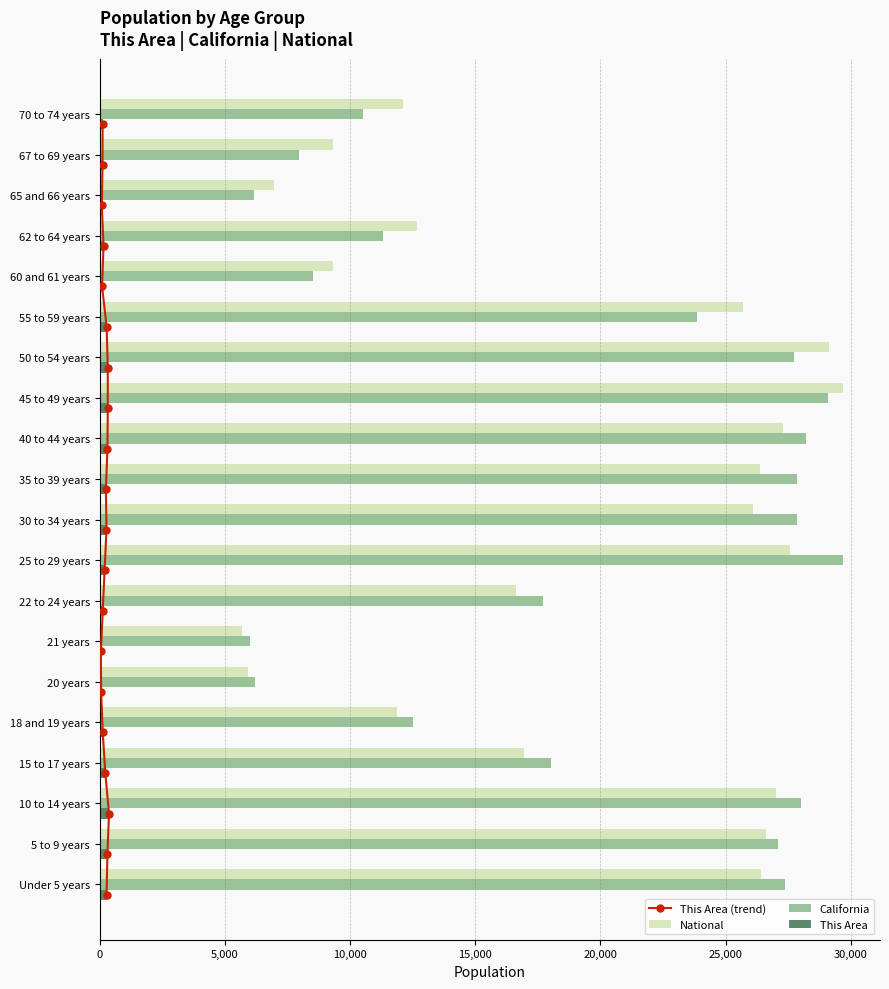

Which category has the highest value in the National series?

45 to 49 years